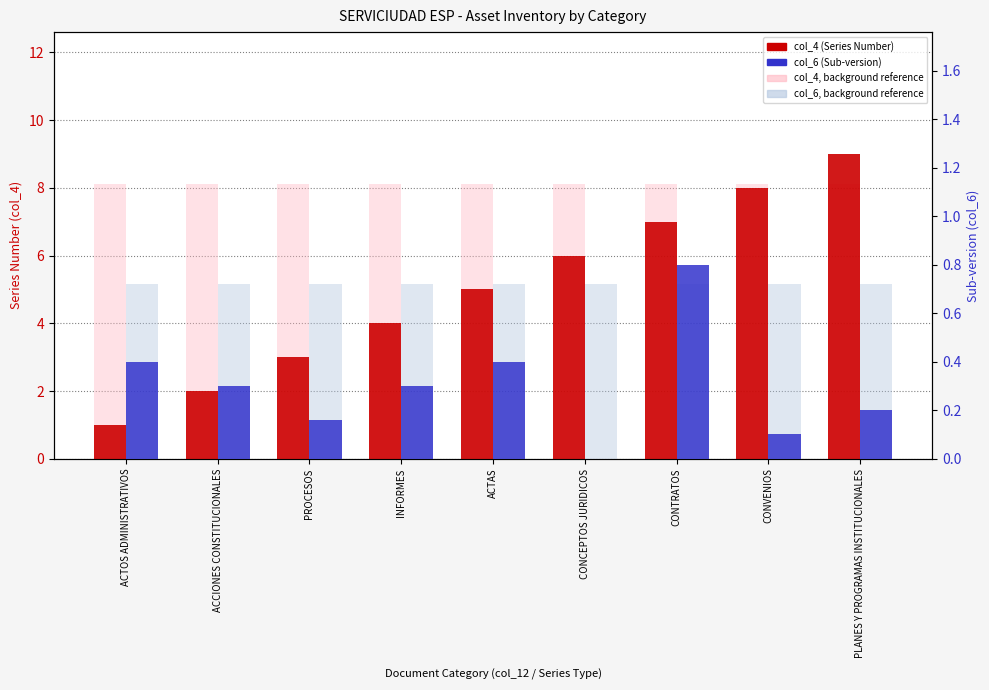

What is the sum of all col_6 (Sub-version) values?

2.7